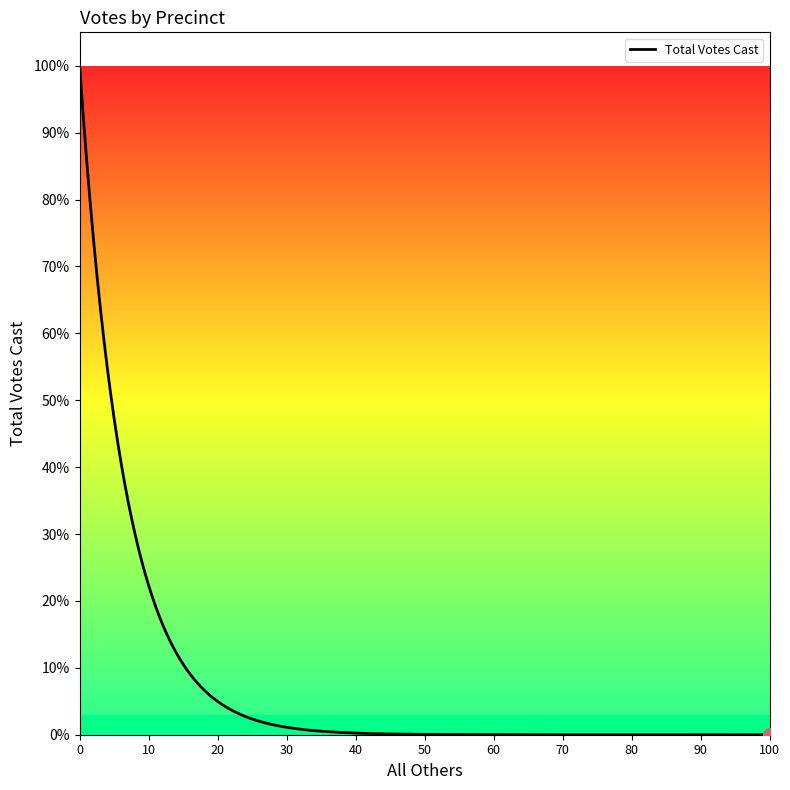

Does the chart display data point markers on the line(s)?

No